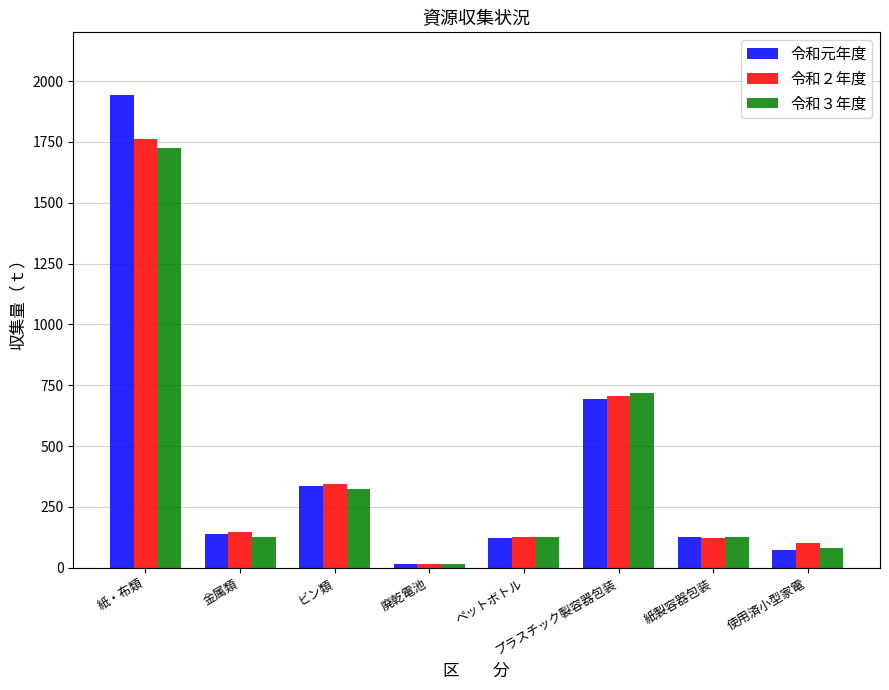

What is the minimum value for 令和２年度?

14.5